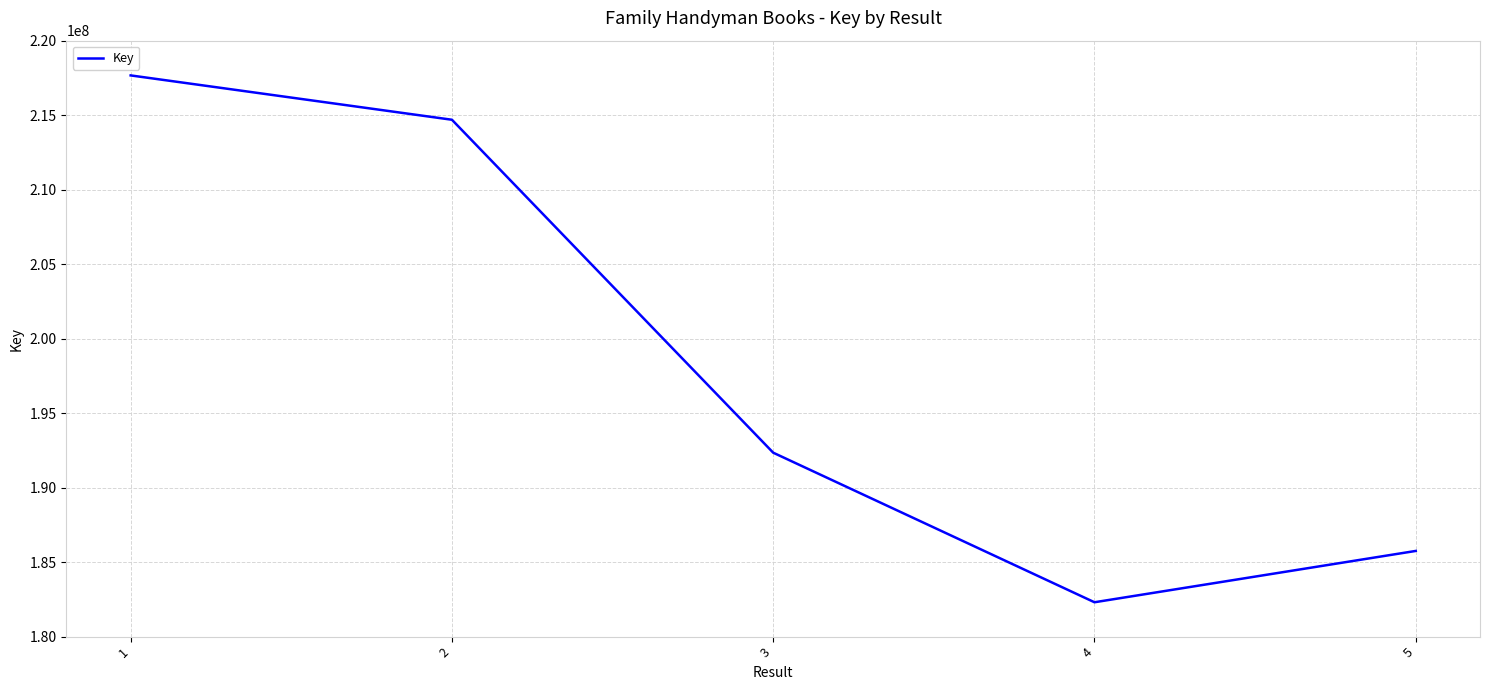

Between 1 and 4, which is larger?

1